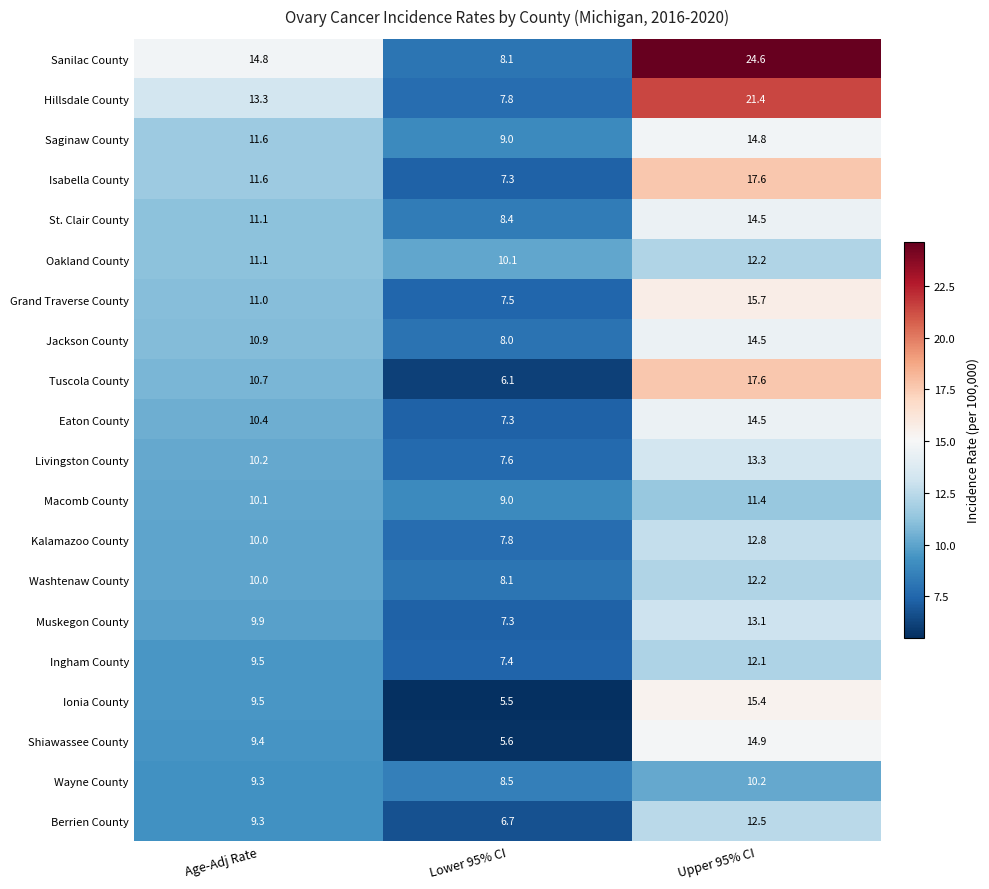

What is the spread (max minus min) of values at Lower 95% CI?

4.6